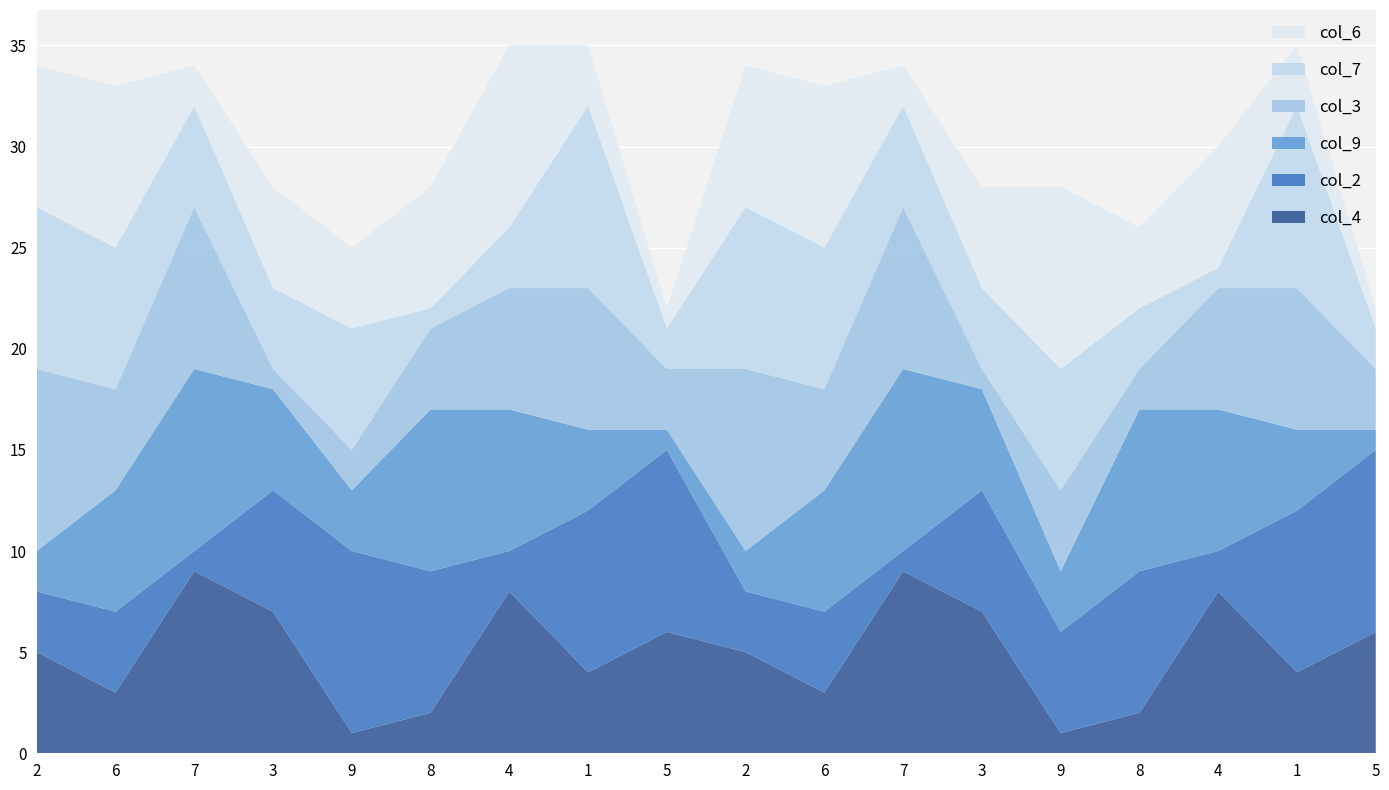

Reading right to left, list all the values displayed in this chart.

col_4: 6	4	8	2	1	7	9	3	5	6	4	8	2	1	7	9	3	5
col_2: 9	8	2	7	5	6	1	4	3	9	8	2	7	9	6	1	4	3
col_9: 1	4	7	8	3	5	9	6	2	1	4	7	8	3	5	9	6	2
col_3: 3	7	6	2	4	1	8	5	9	3	7	6	4	2	1	8	5	9
col_7: 2	9	1	3	6	4	5	7	8	2	9	3	1	6	4	5	7	8
col_6: 1	3	6	4	9	5	2	8	7	1	3	9	6	4	5	2	8	7